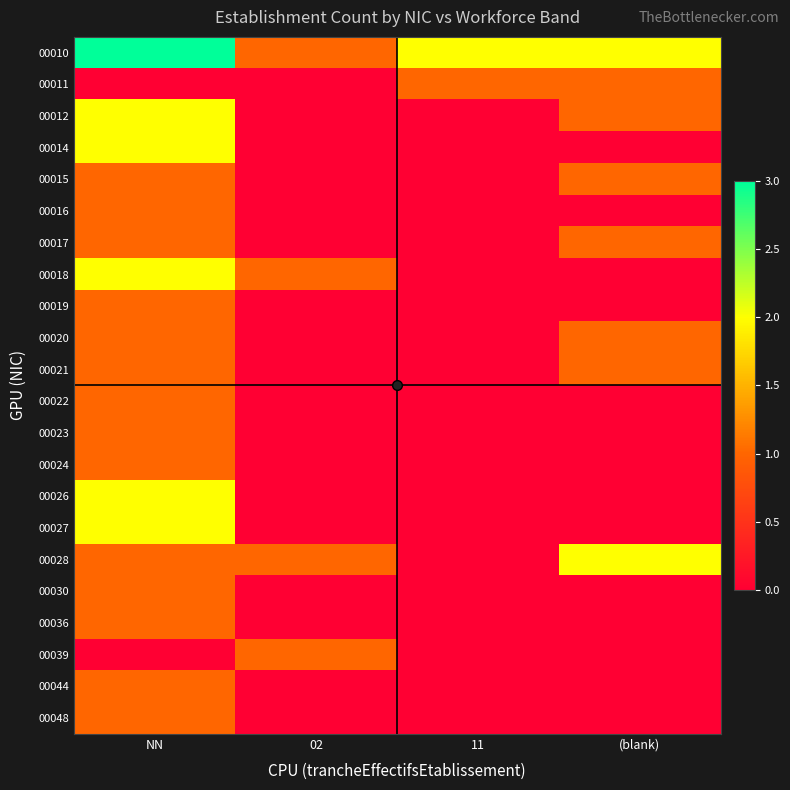

What is the difference between the highest and lowest values at NN?

3